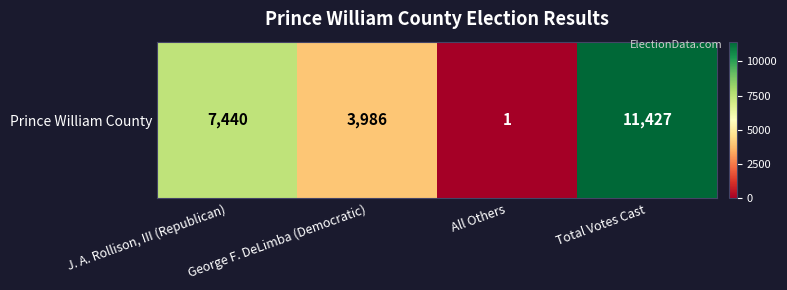

Reading left to right, what are all the values shown in this chart?

7440	3986	1	11427